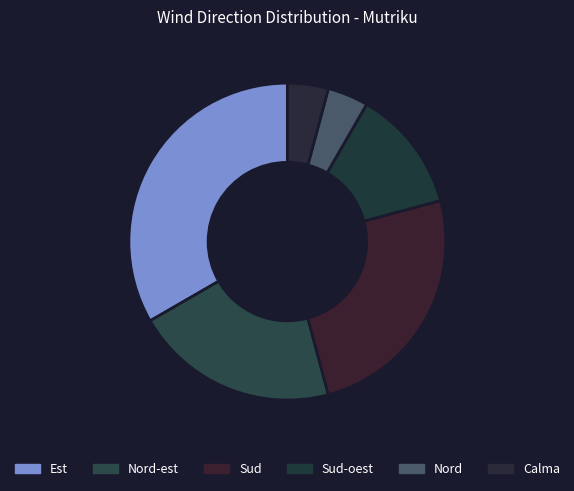

Rank the categories by value from highest to lowest.

Est, Sud, Nord-est, Sud-oest, Nord, Calma